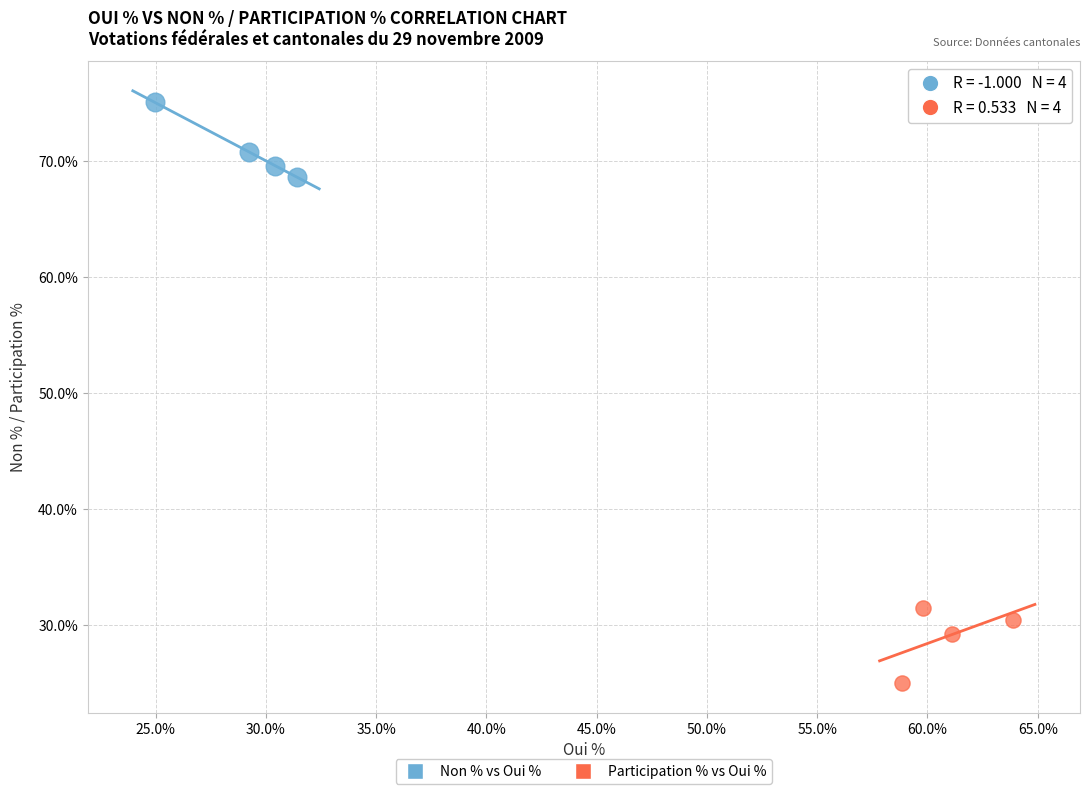

What are all the series names shown in the legend?

Non % vs Oui %, Participation % vs Oui %